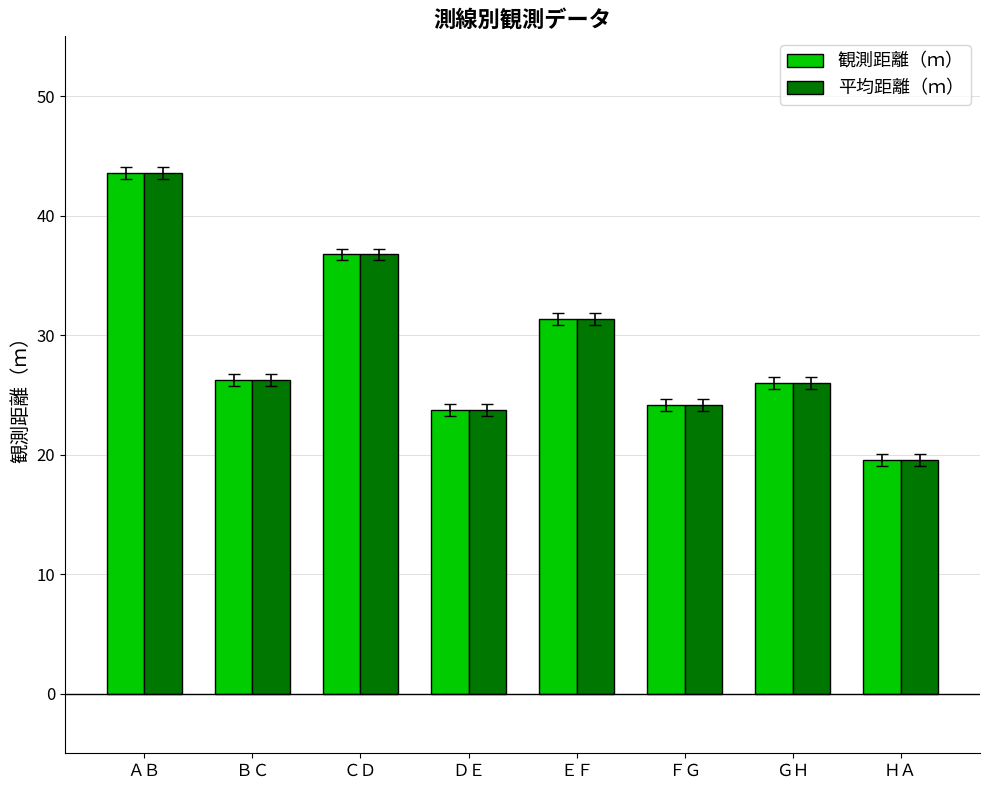

Is it true that 平均距離（ｍ） equals 31.3 at ＥＦ?

True